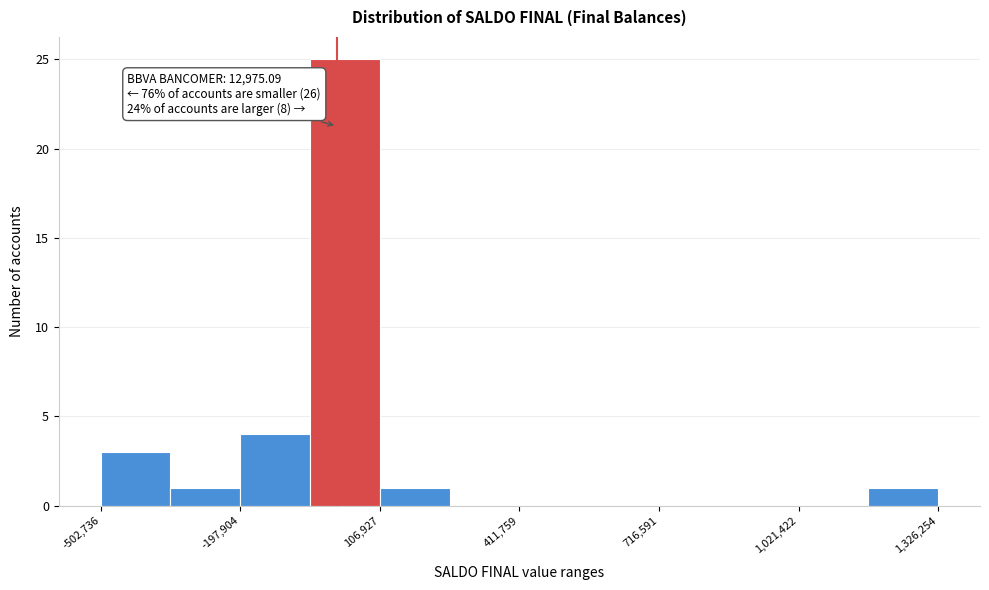

Around what value on the x-axis is the tallest bar? Give the approximate position of its centre, as read against the axis.

50000